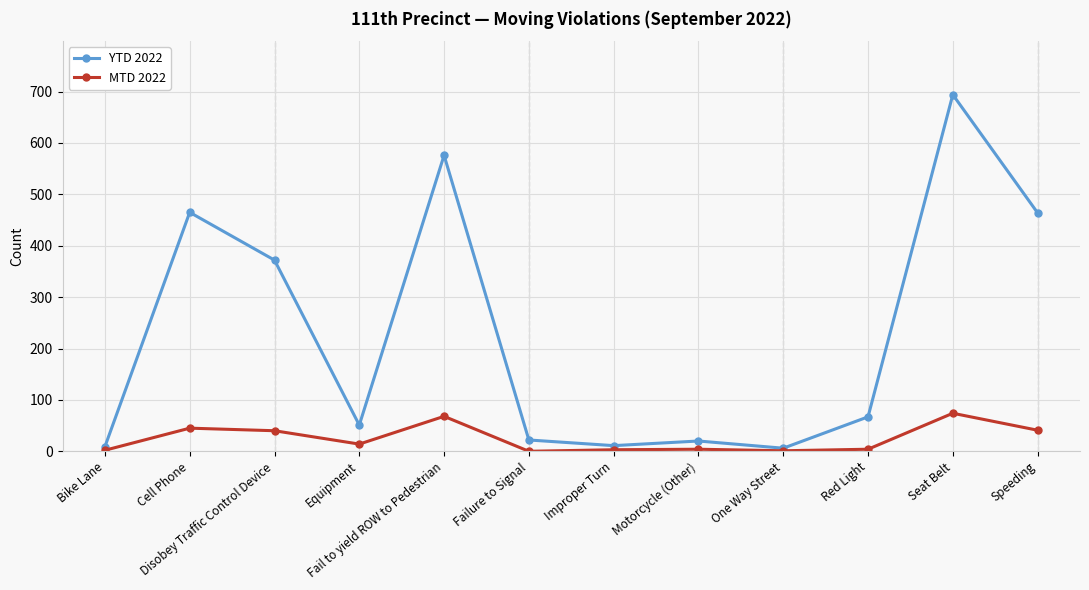

True or false: YTD 2022 has a value of 1202 at Seat Belt.

False